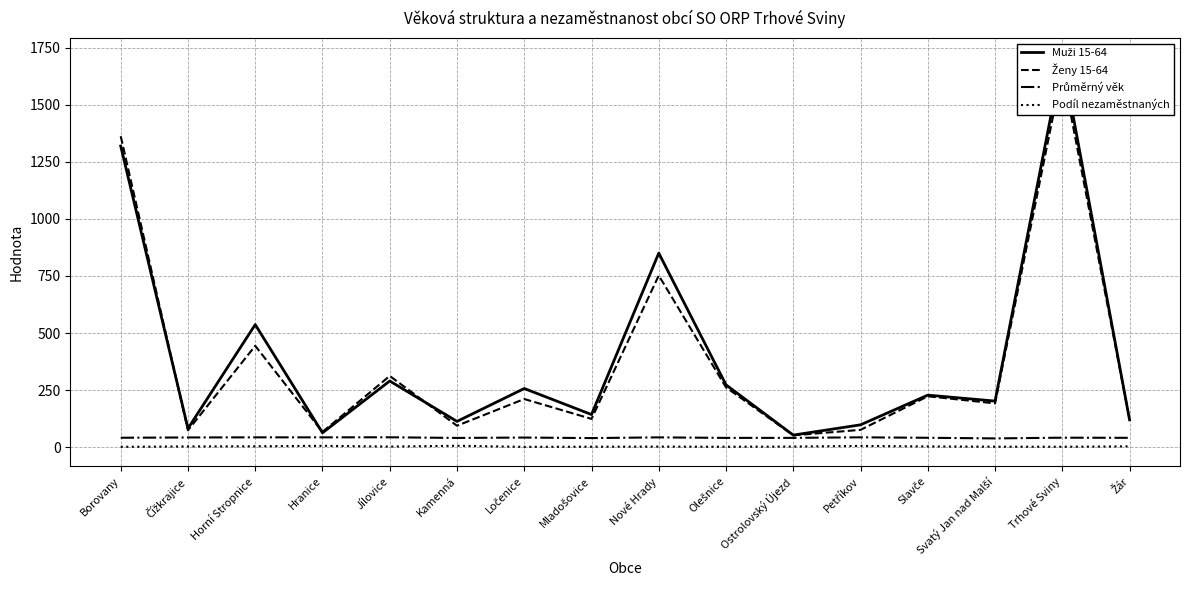

At which label is Ženy 15-64 closest to 851?

Nové Hrady